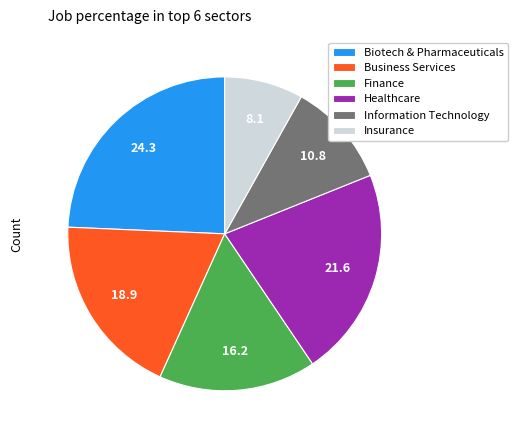

Is the sum of Insurance and Healthcare greater than half?

No